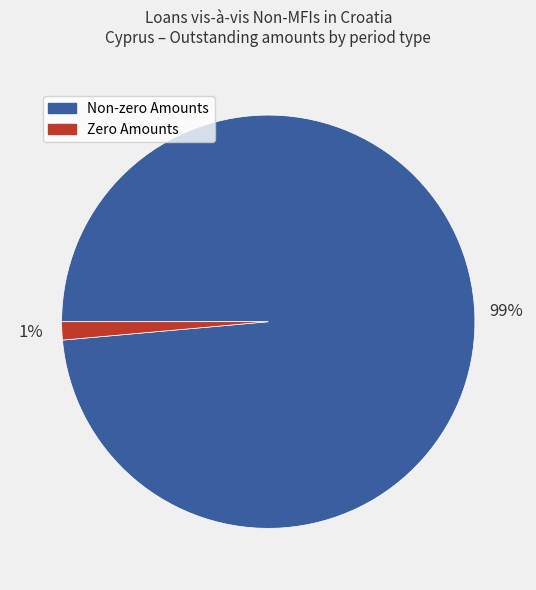

What is the smallest slice in the pie chart?

Zero Amounts